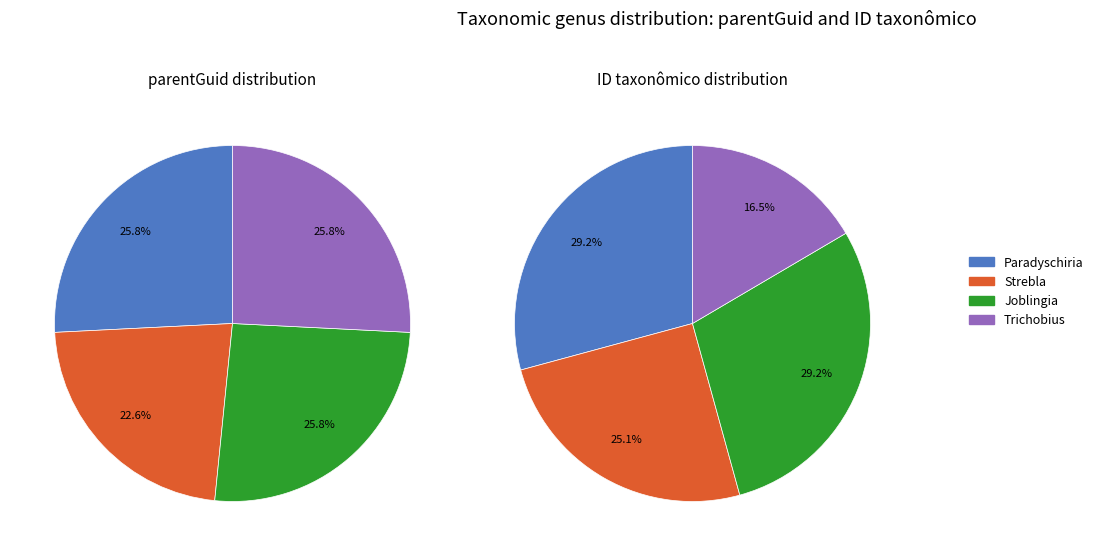

Which slice is the smallest?

Strebla